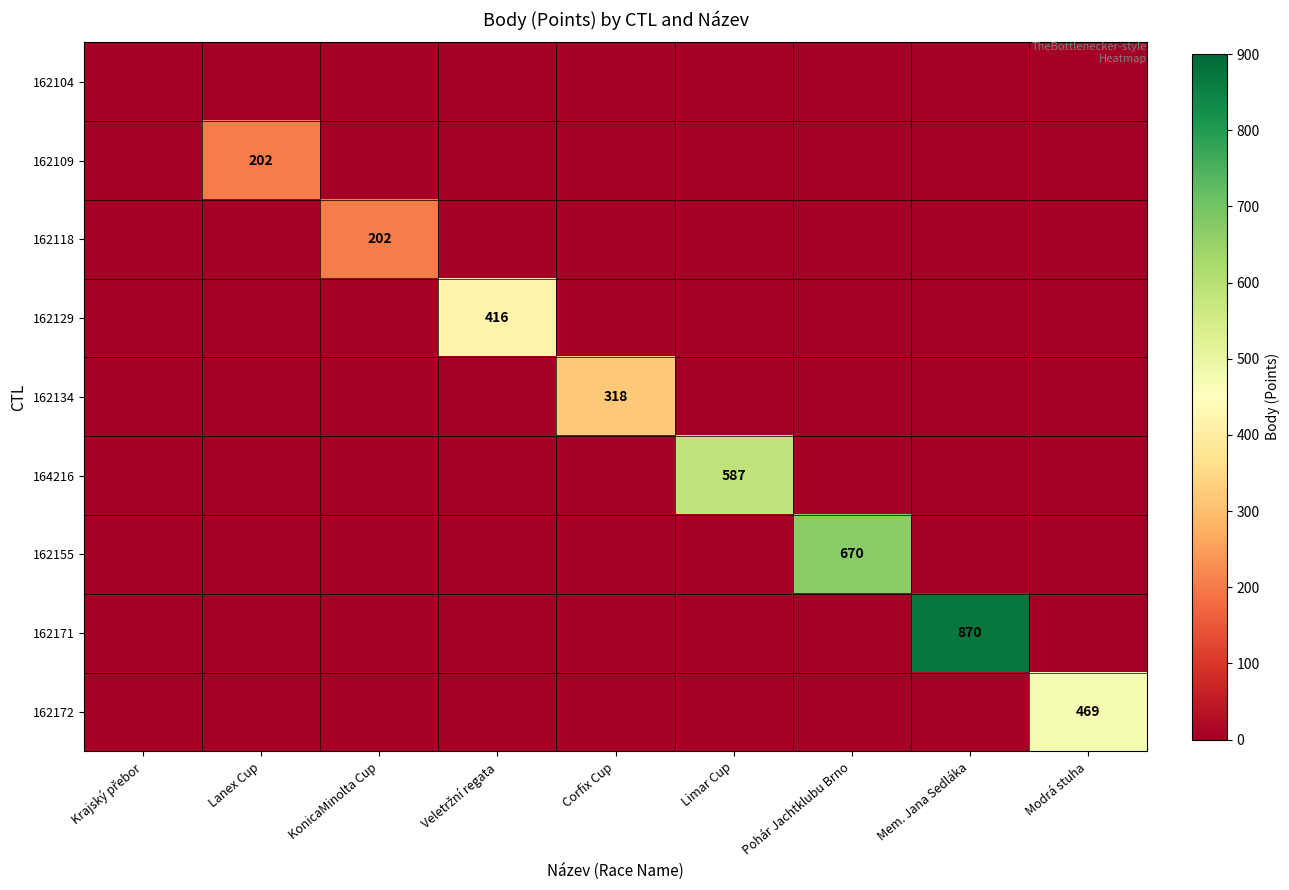

The 162118 series shows -67 at Krajský přebor. True or false?

False